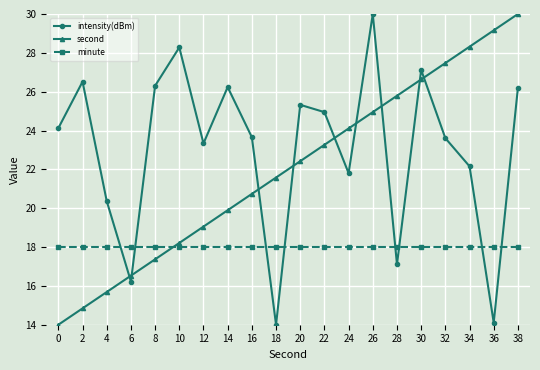

What is the greatest value displayed?

30.0